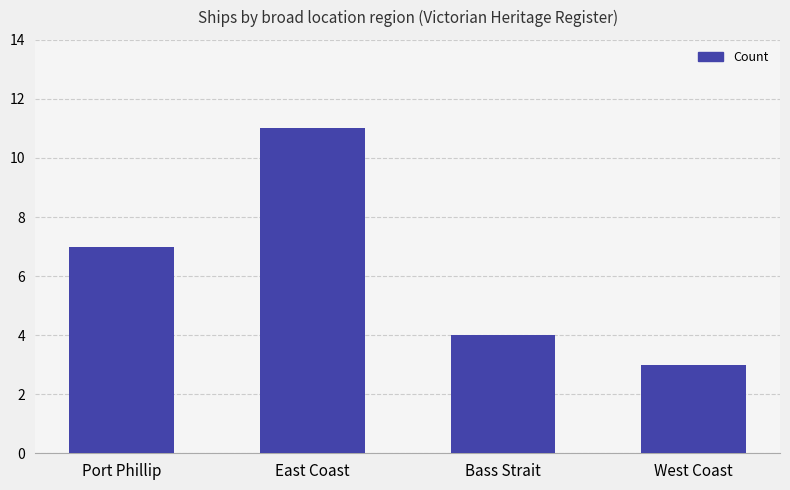

Reading right to left, transcribe all the data shown in this chart.

West Coast=3	Bass Strait=4	East Coast=11	Port Phillip=7